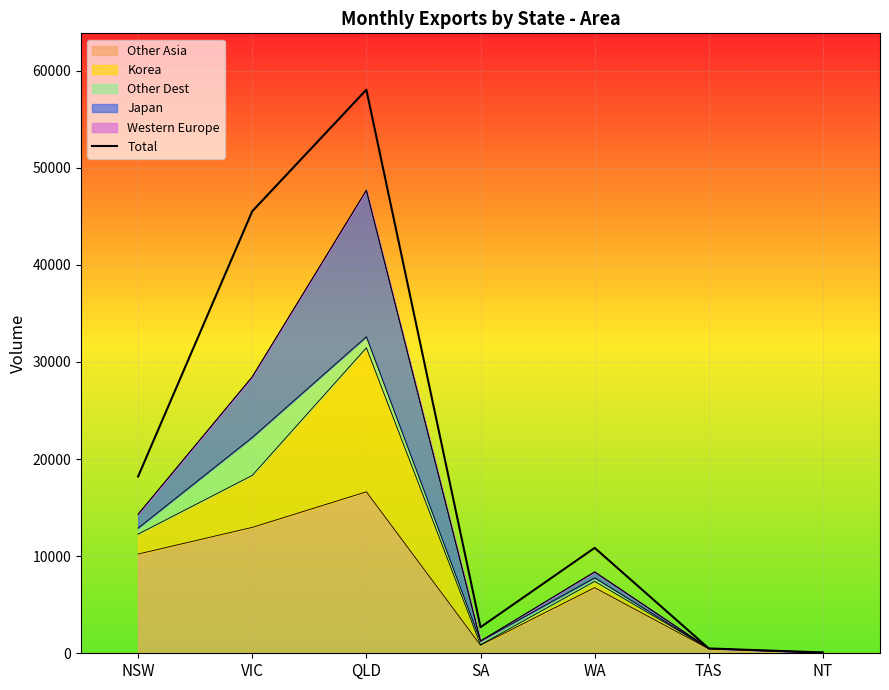

Rank the categories by value from highest to lowest.

QLD, VIC, NSW, WA, SA, TAS, NT